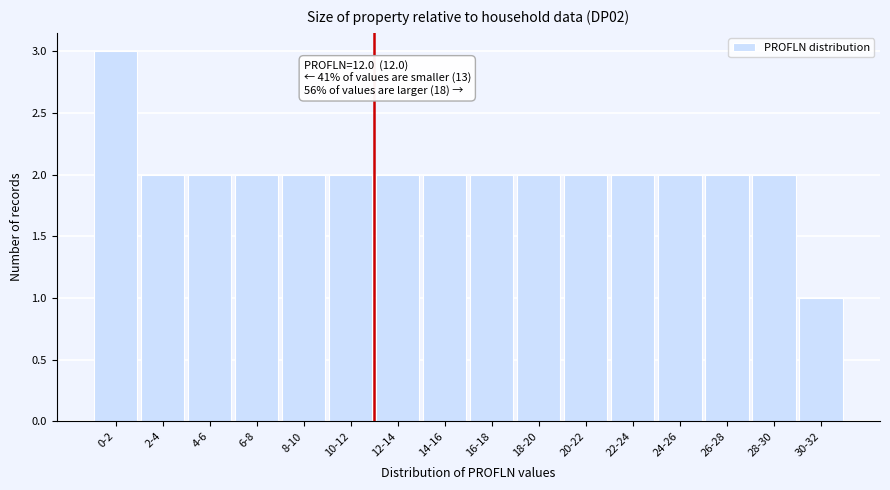

Reading left to right, transcribe all the data shown in this chart.

0-2=3	2-4=2	4-6=2	6-8=2	8-10=2	10-12=2	12-14=2	14-16=2	16-18=2	18-20=2	20-22=2	22-24=2	24-26=2	26-28=2	28-30=2	30-32=1